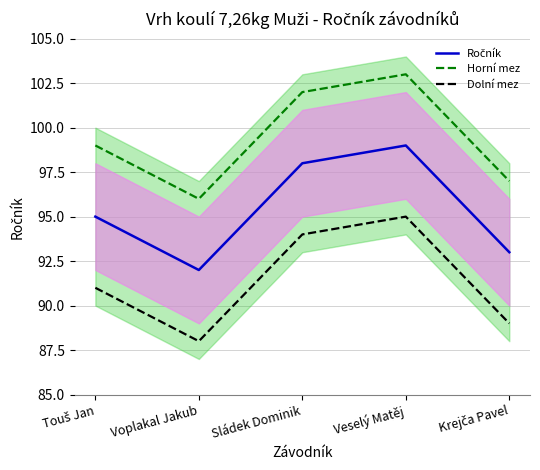

Rank the categories by Ročník value from lowest to highest.

Voplakal Jakub, Krejča Pavel, Touš Jan, Sládek Dominik, Veselý Matěj